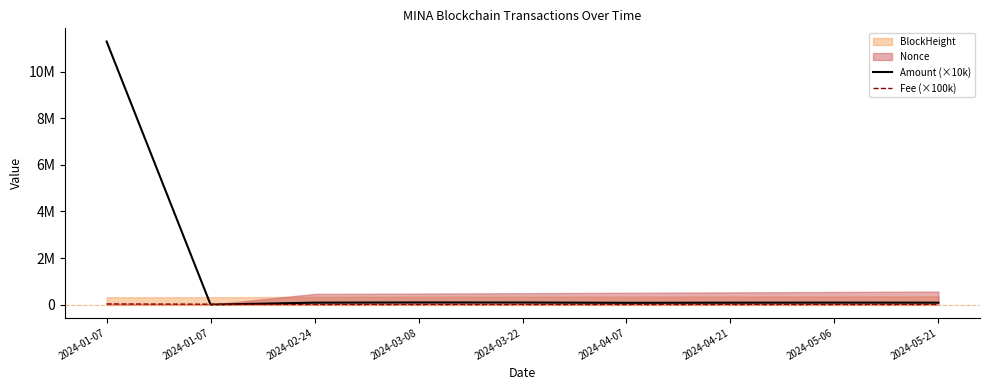

What is the label of the 4th point from the left?

2024-03-08